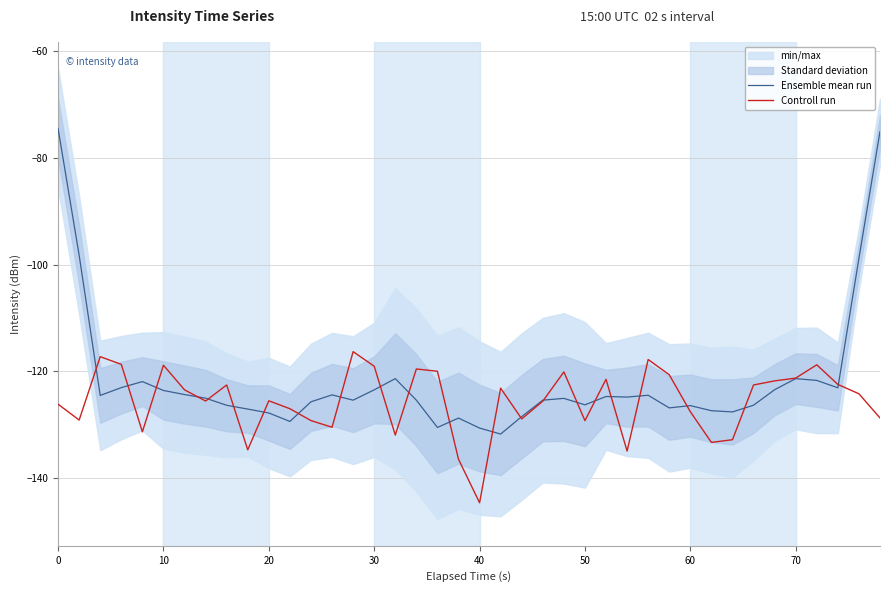

What is the minimum value for Controll run?

-144.6